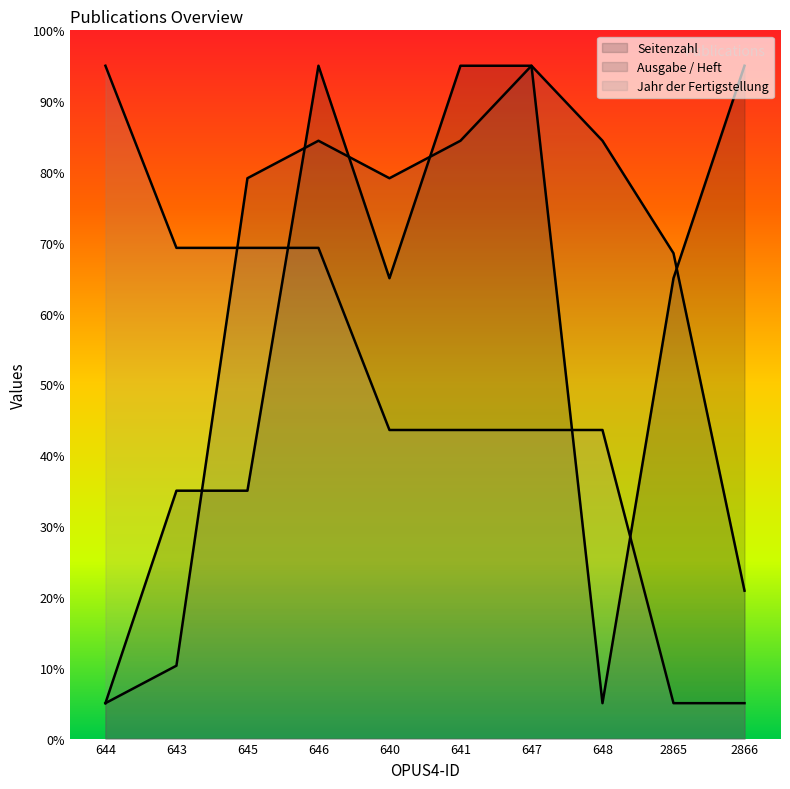

What is the label of the 9th point from the left?

2865